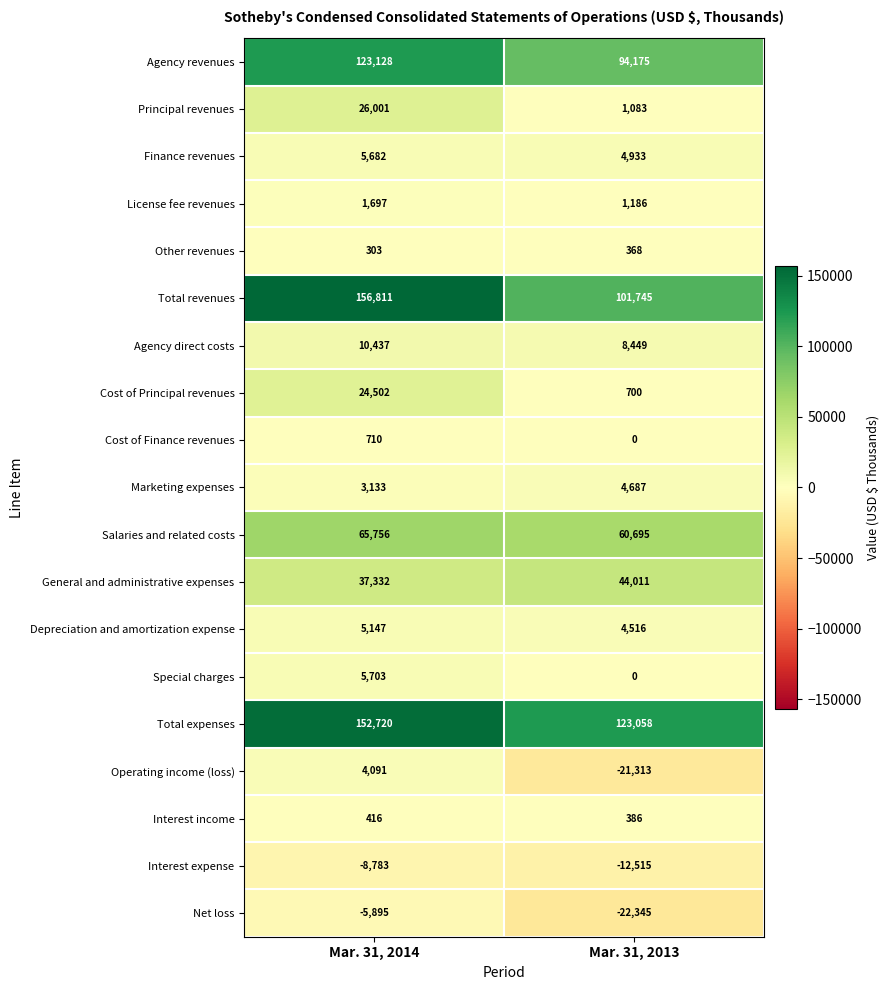

The value of Operating income (loss) at Mar. 31, 2014 is 4091. True or false?

True